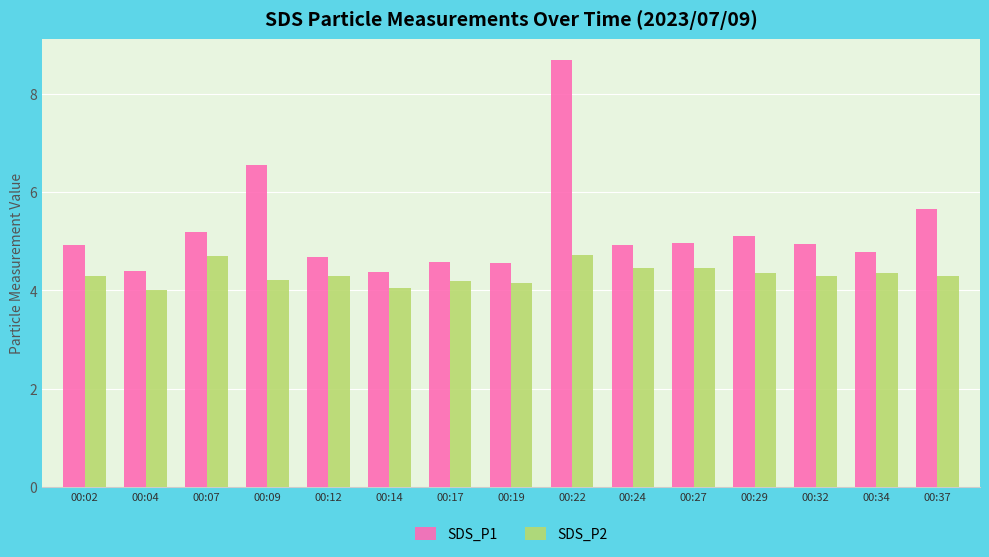

What is the maximum value for SDS_P2?

4.7